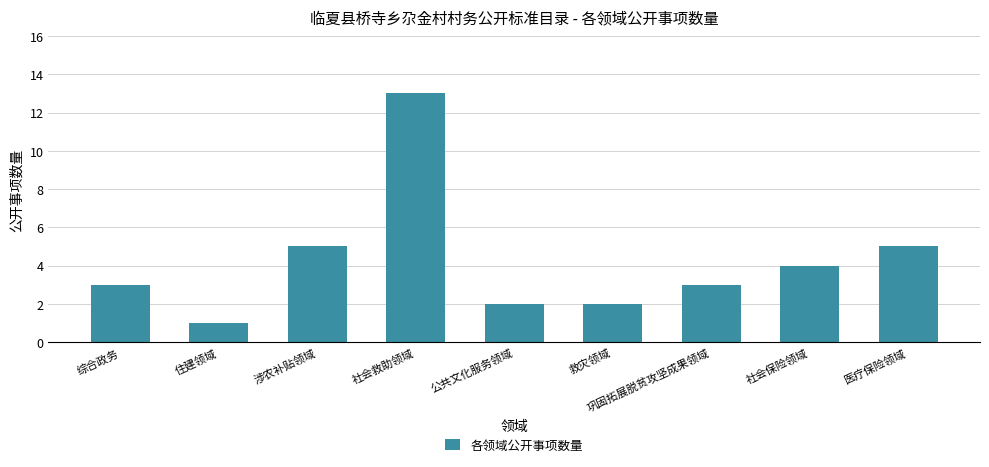

What is the average value?

4